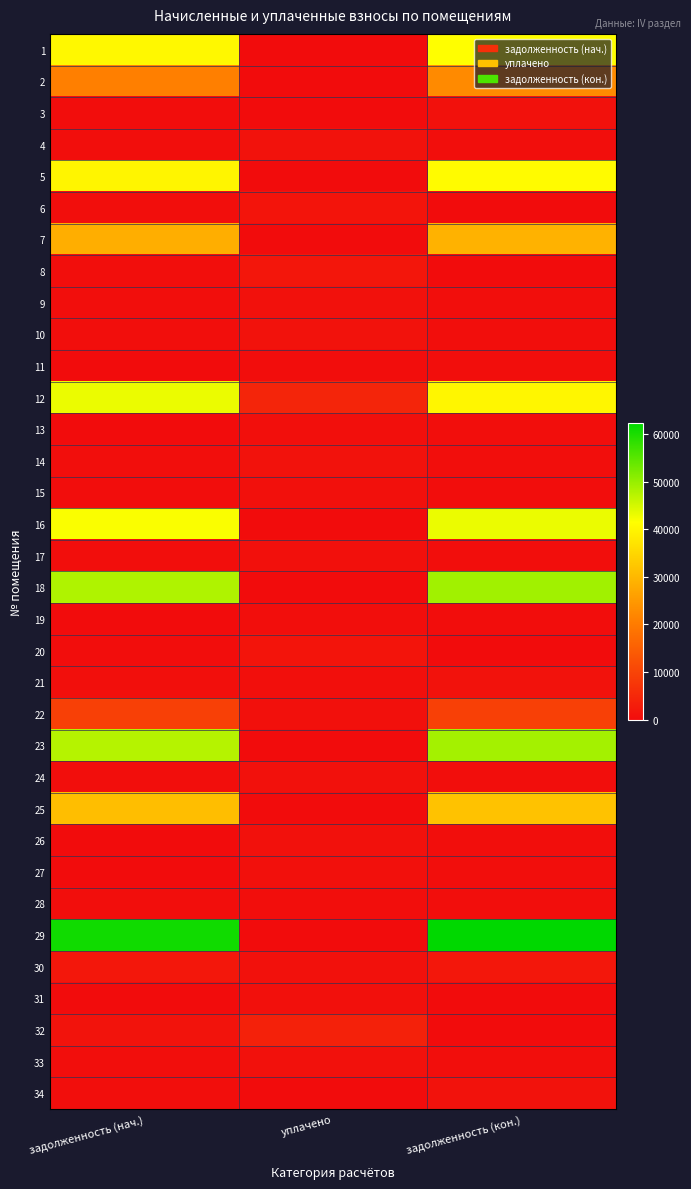

At which category is the sum across all series the highest?

задолженность (кон.)